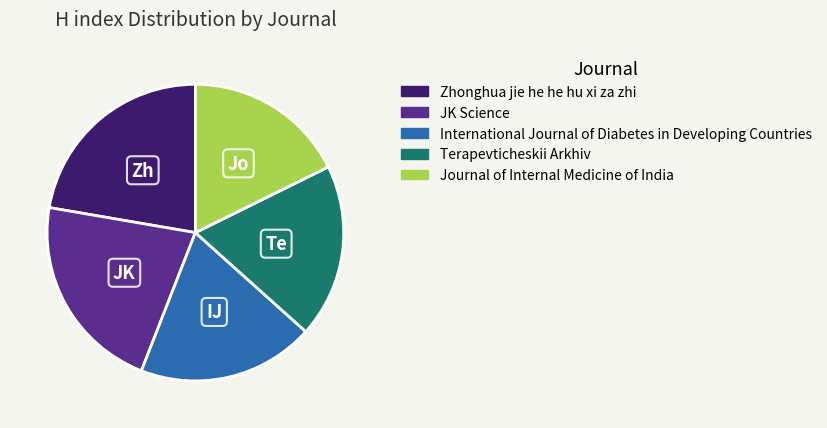

True or false: Journal of Internal Medicine of India accounts for 18% of the total.

True